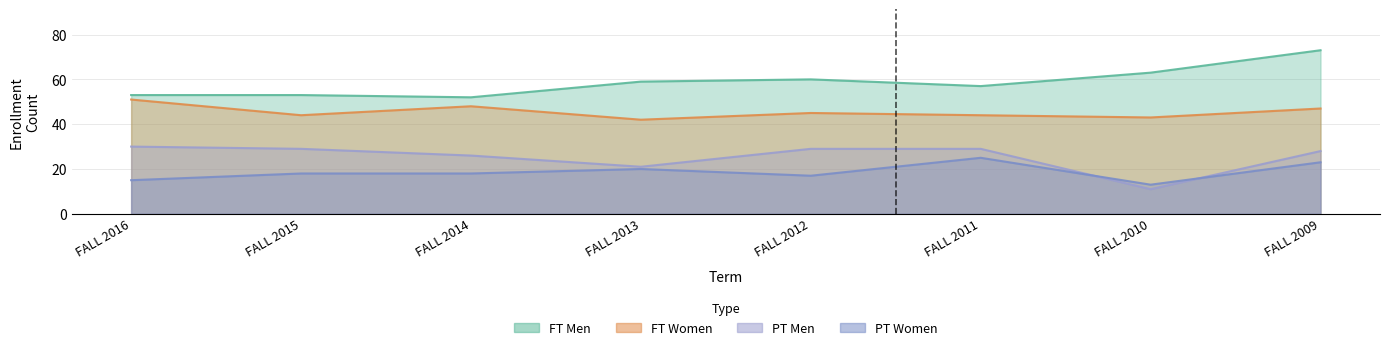

Between FALL 2012 and FALL 2009, which is larger?

FALL 2009